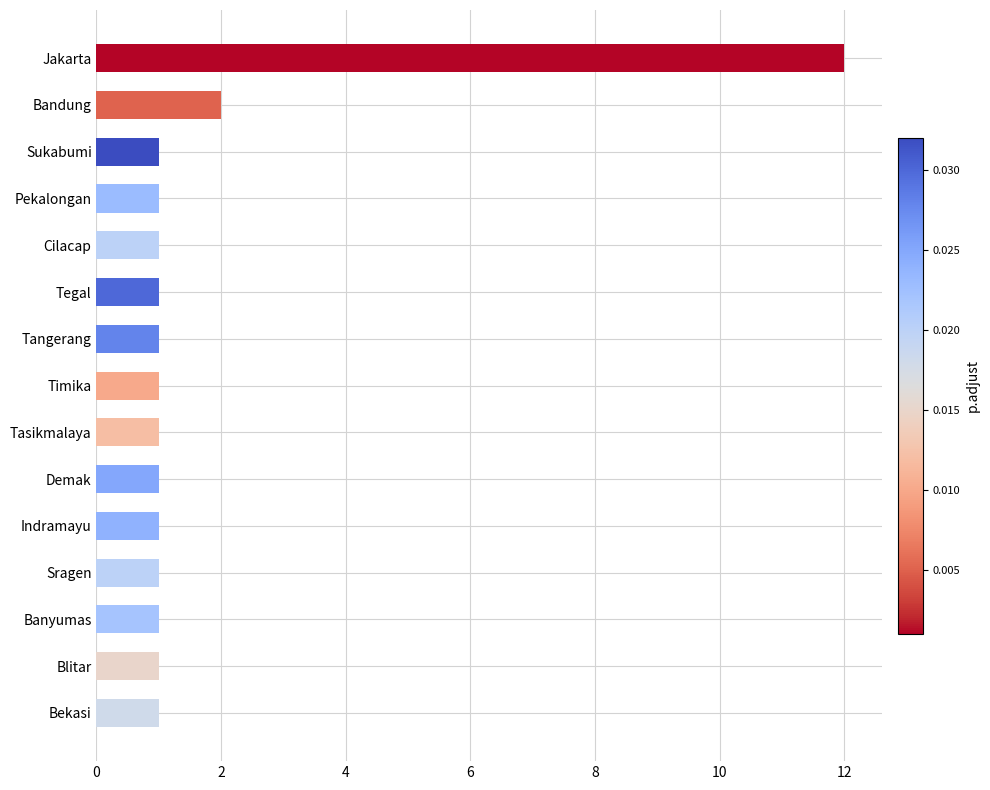

Which has a higher value, Jakarta or Tegal?

Jakarta